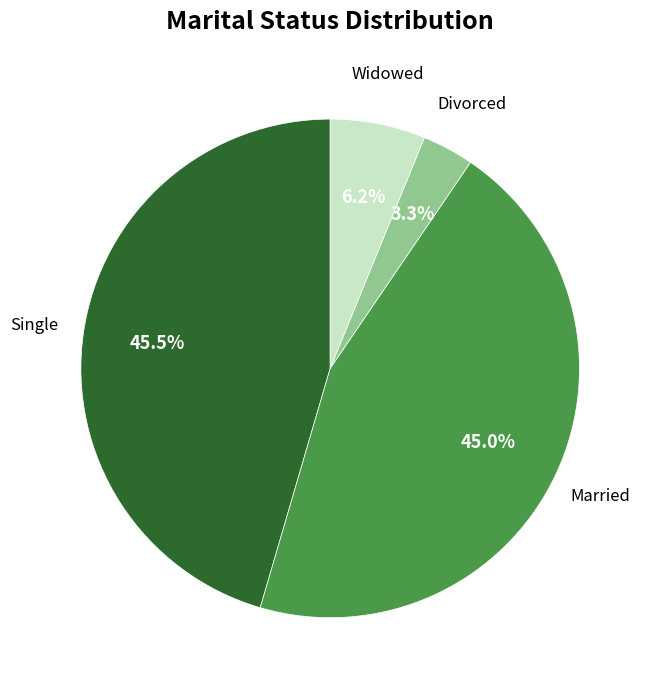

Is there any slice that represents more than half of the pie?

No